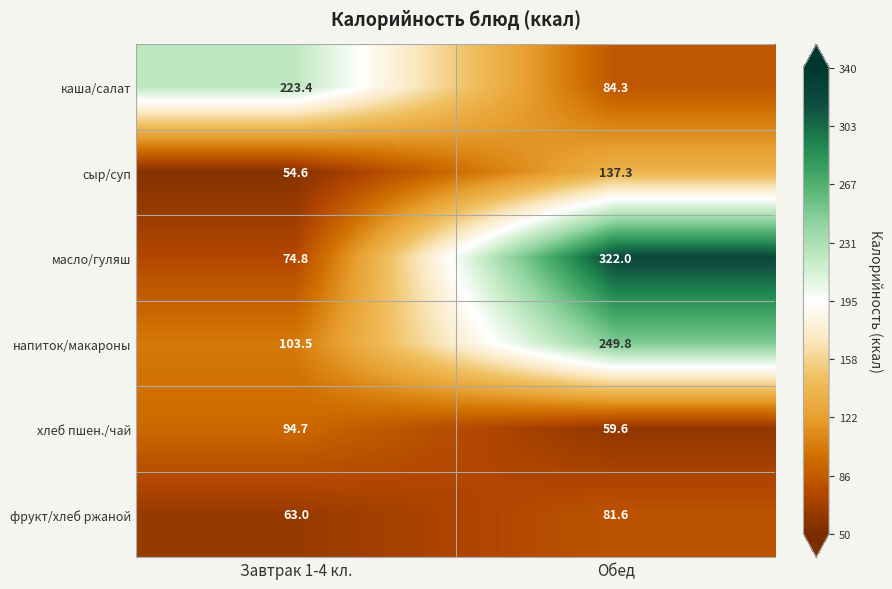

The value of сыр/суп at Завтрак 1-4 кл. is 87.2. True or false?

False